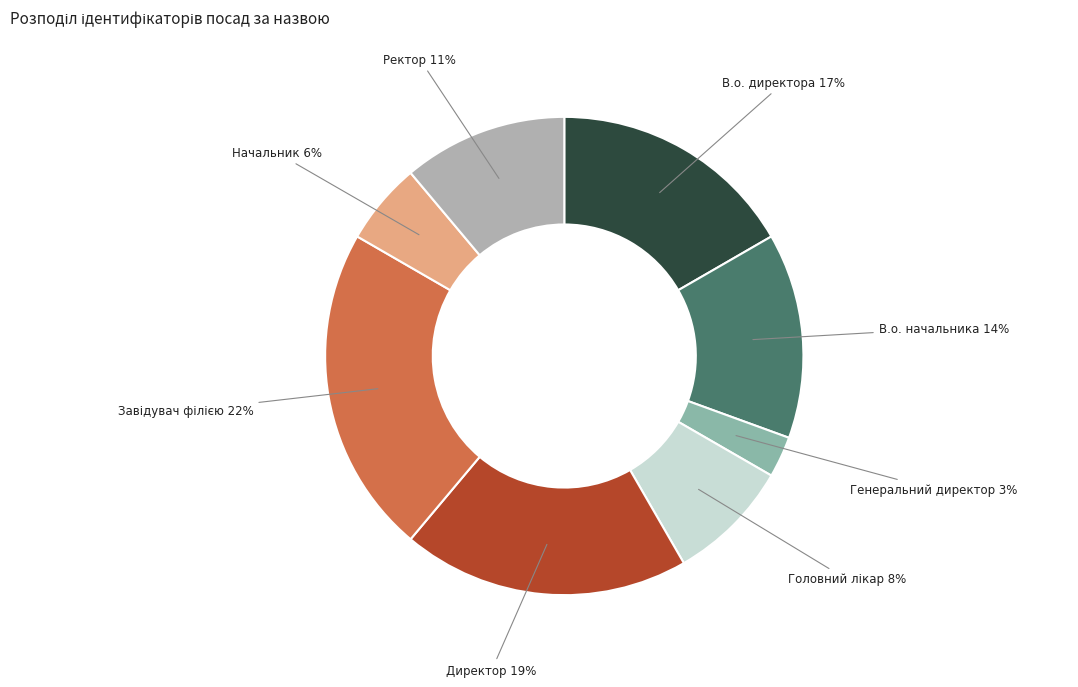

Does Ректор represent more than half of the total?

No